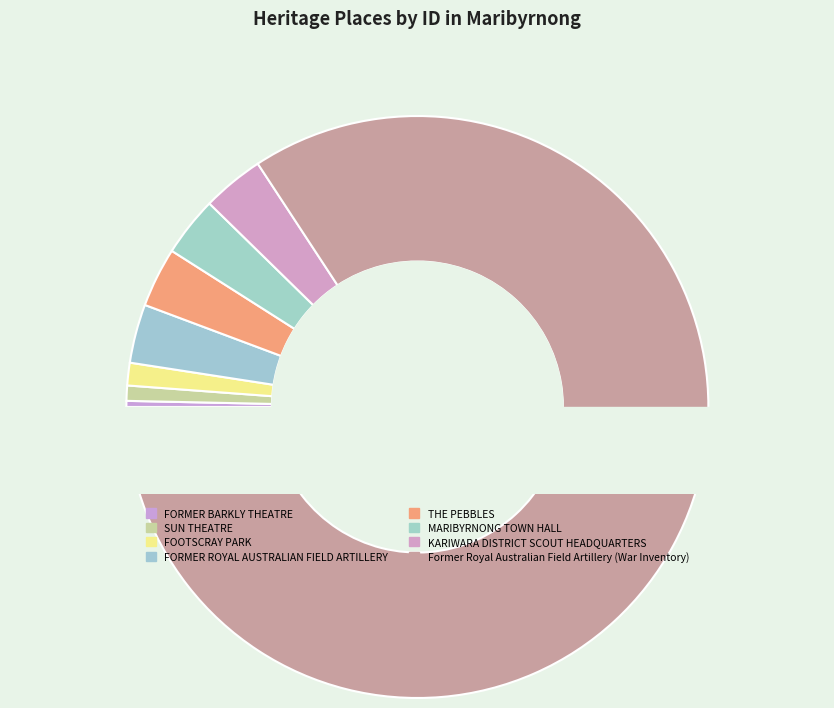

To the nearest percent, what is the difference between the FORMER ROYAL AUSTRALIAN FIELD ARTILLERY and Former Royal Australian Field Artillery (War Inventory) slice percentages?

81%